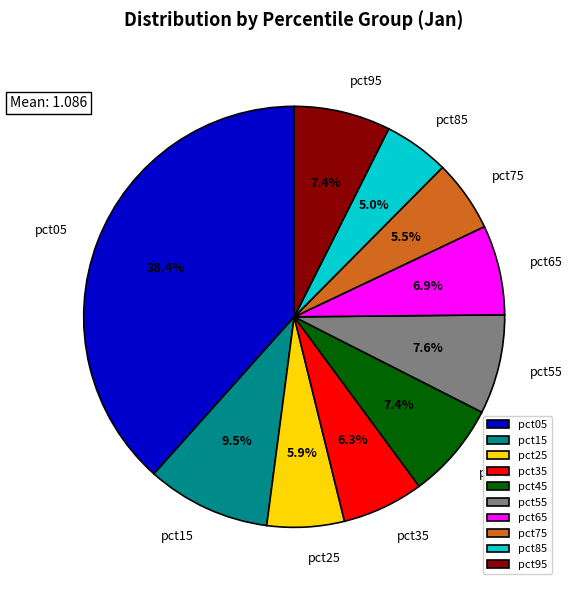

Is it true that pct85 is 1% of the pie?

False